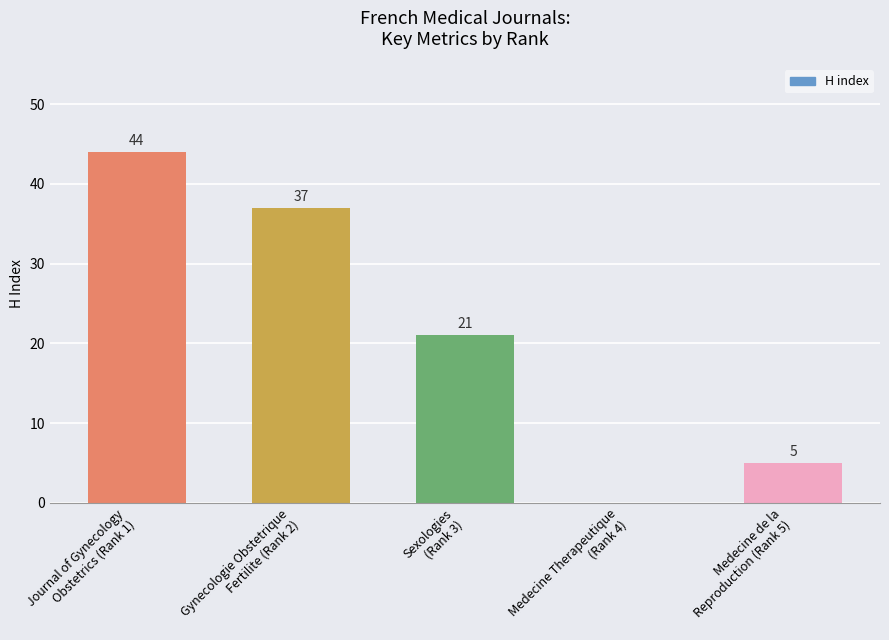

Reading left to right, what are all the values shown in this chart?

44	37	21	0	5